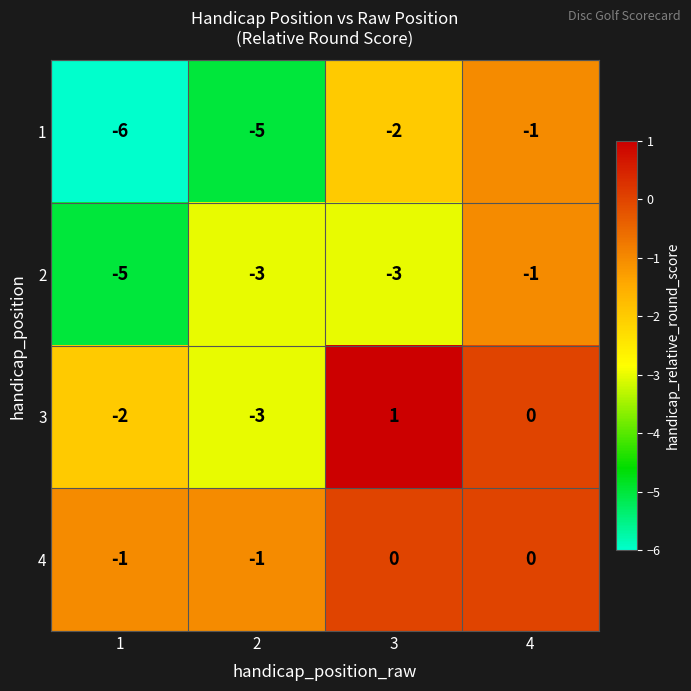

How many series are shown in this chart?

4